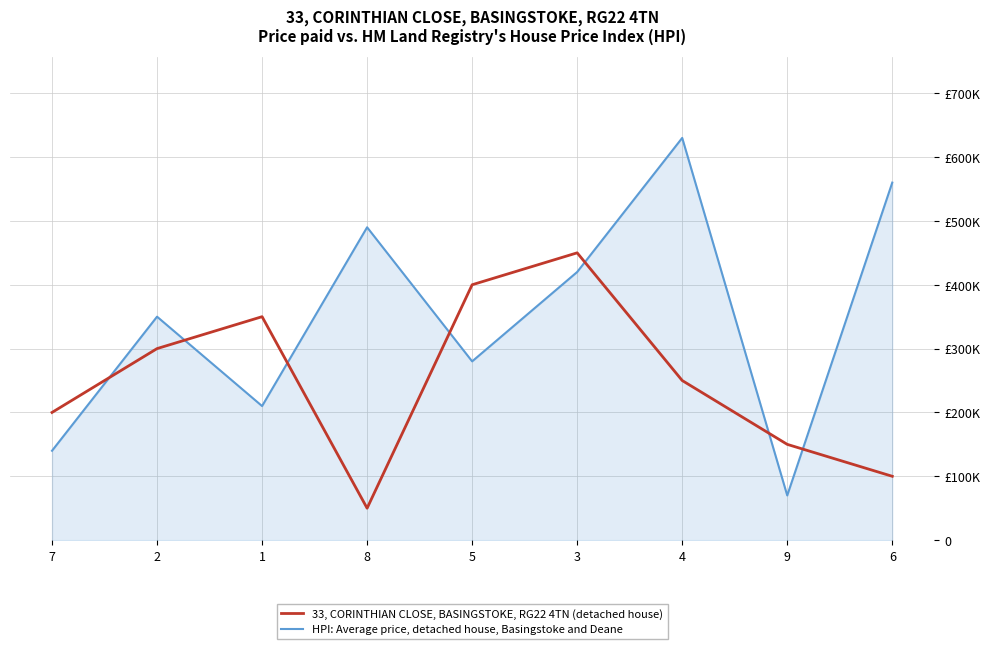

What are all the series names shown in the legend?

33, CORINTHIAN CLOSE, BASINGSTOKE, RG22 4TN (detached house), HPI: Average price, detached house, Basingstoke and Deane